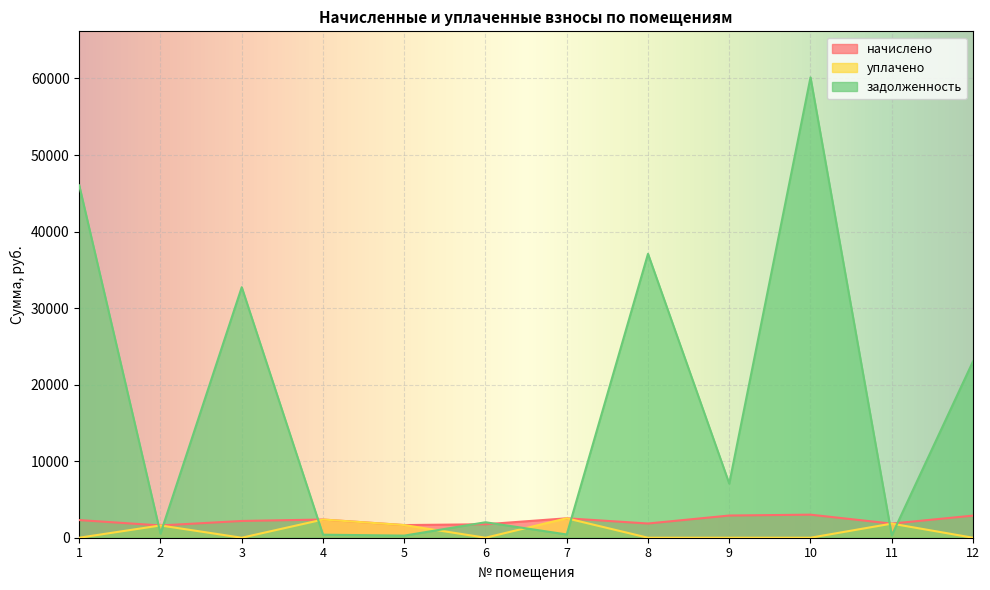

How many intersections are there between задолженность and уплачено?

8